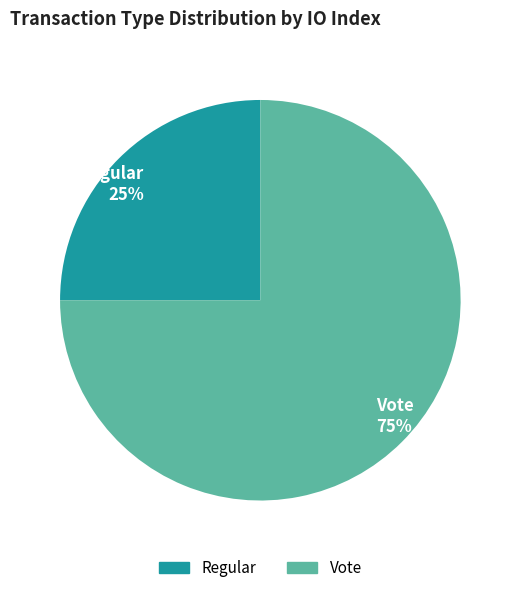

What is the ratio of the value at Vote to the value at Regular?

3.0